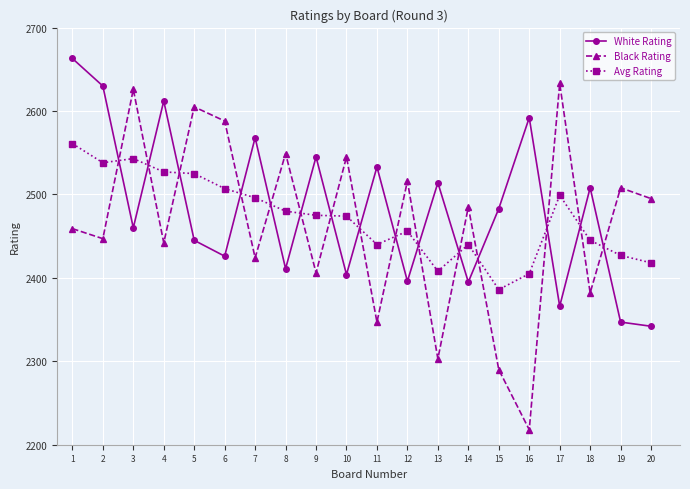

True or false: White Rating and Black Rating cross at least once.

True